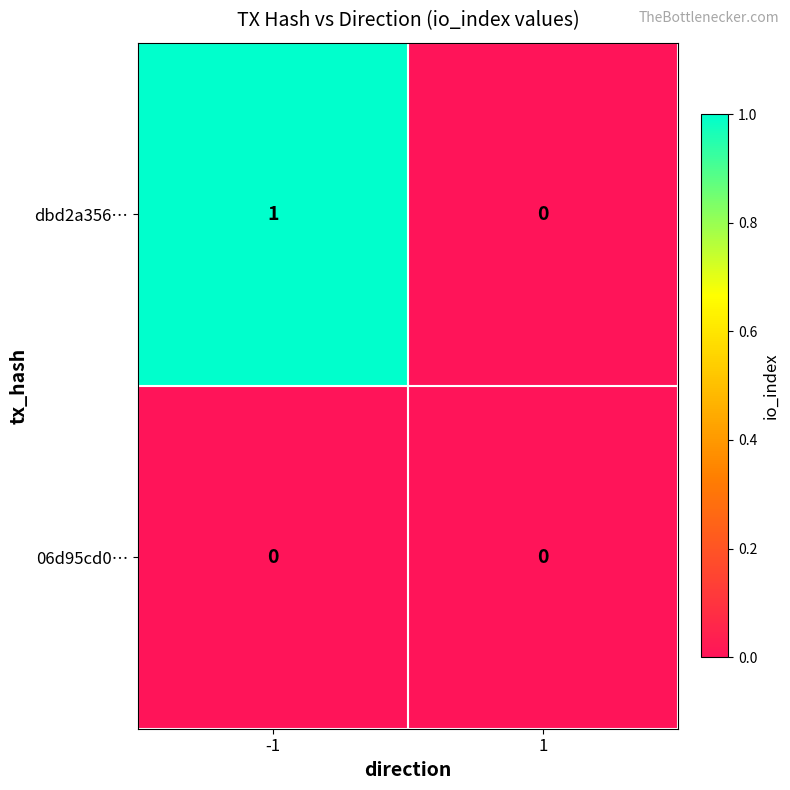

Rank the series by their average value, from lowest to highest.

06d95cd0…, dbd2a356…